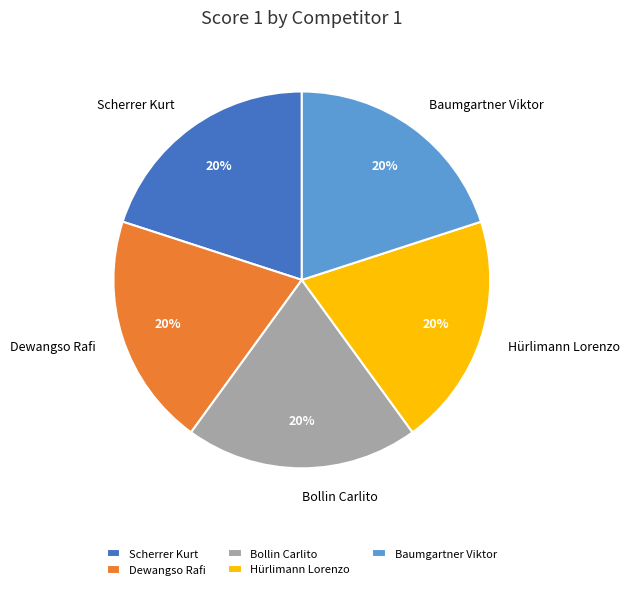

Does Baumgartner Viktor represent more than half of the total?

No